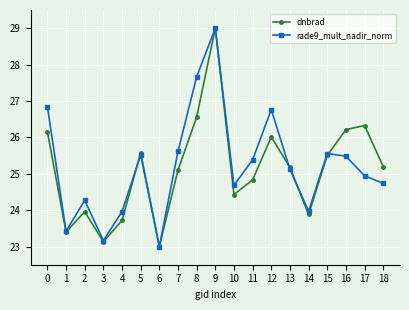

What is the approximate value of dnbrad at 18?

25.2